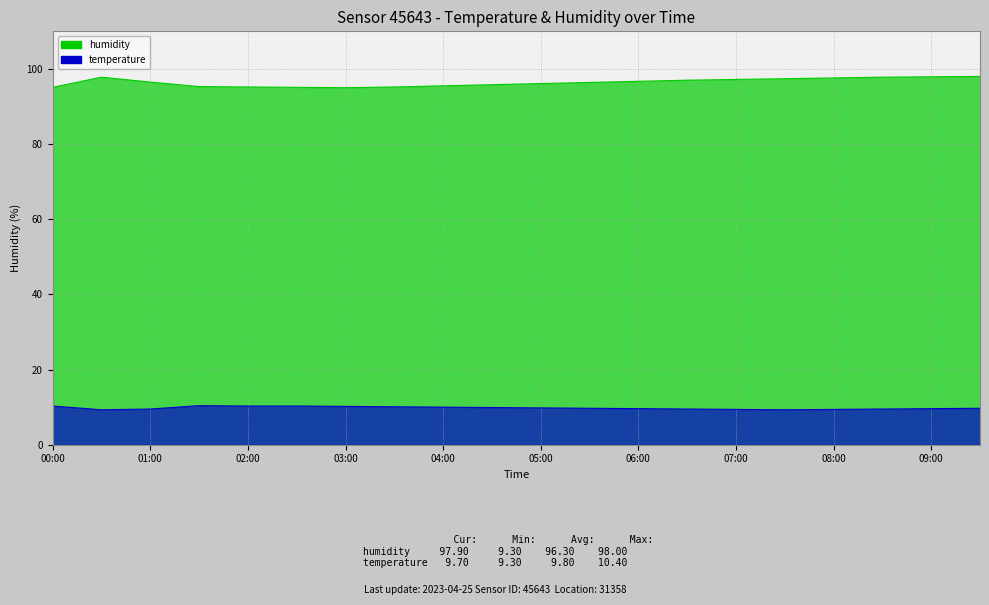

What is the label of the 13th point from the left?

06:00